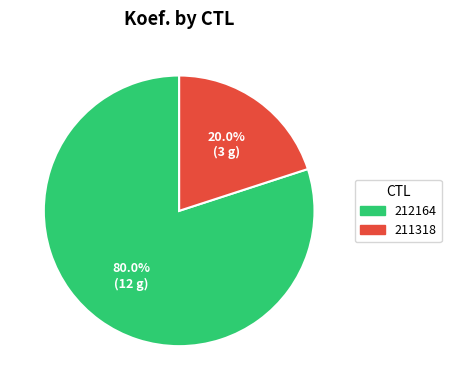

Is 212164 the majority of the pie?

Yes